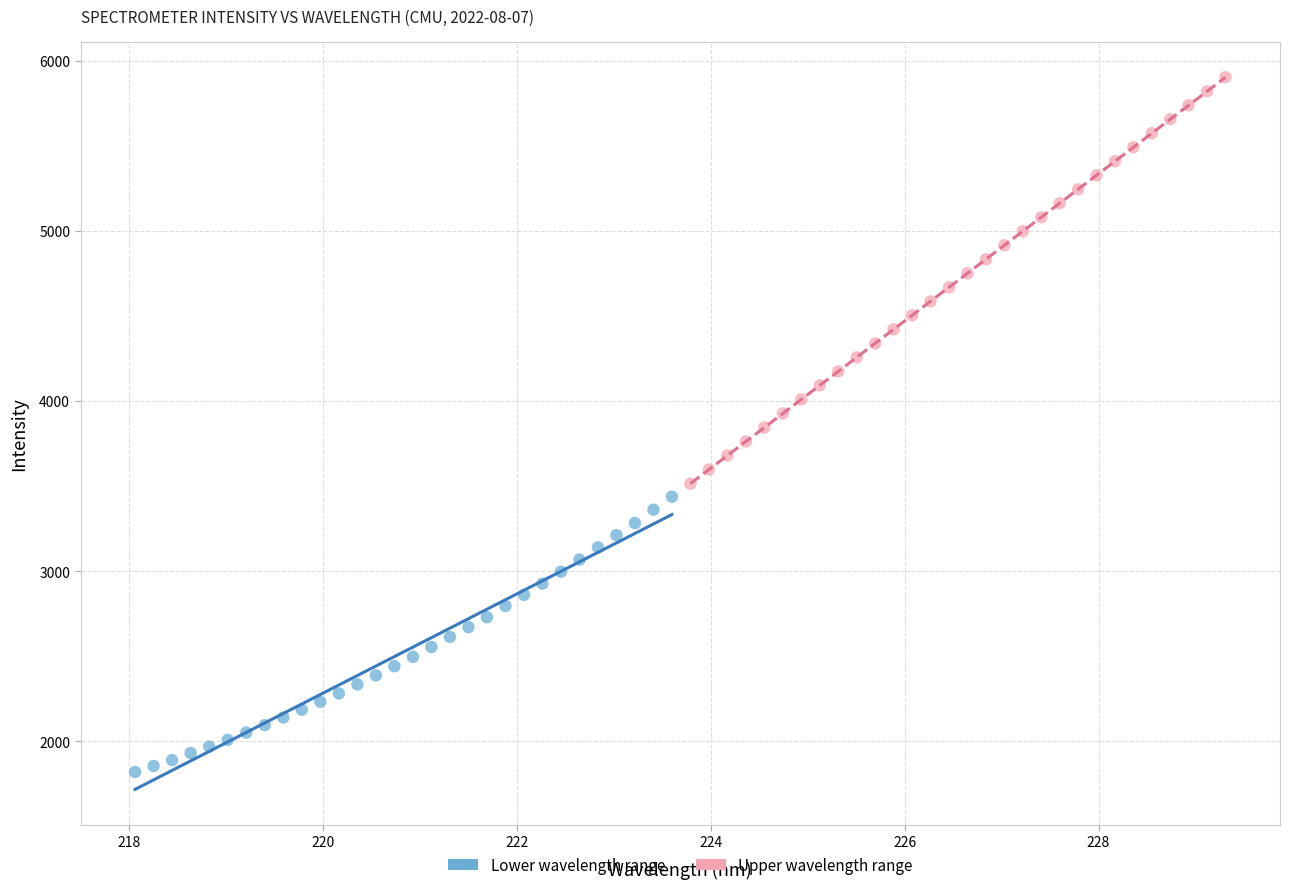

Which series contains the lowest Y value?

Lower wavelength range